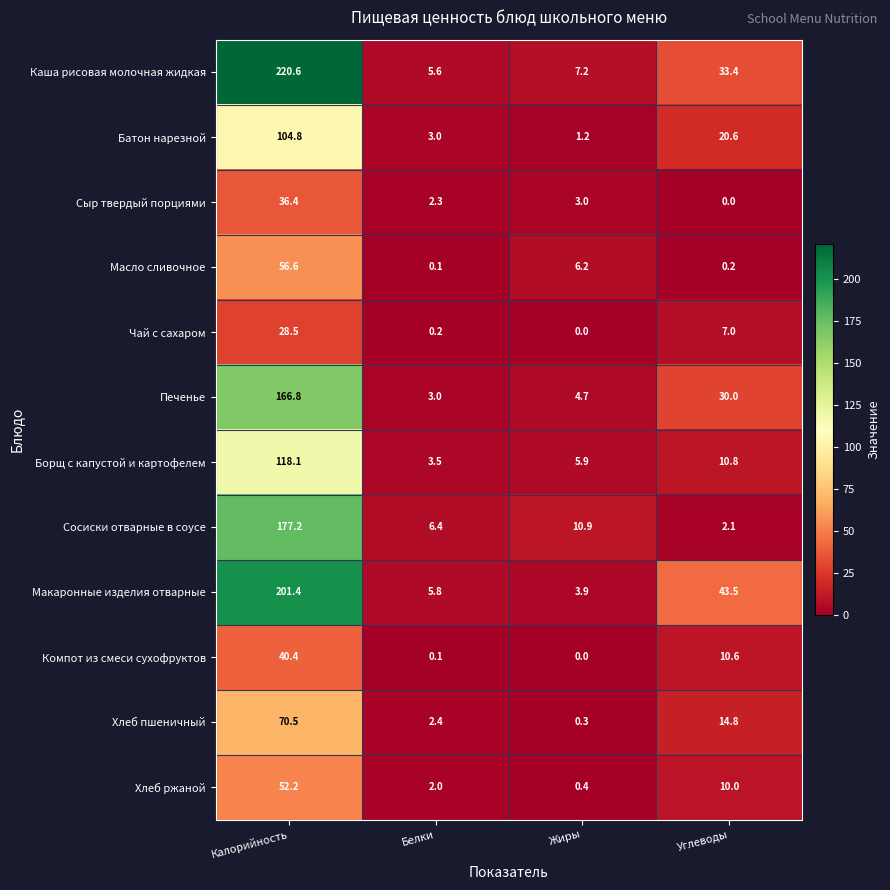

Where does the Печенье series first go above 30?

Калорийность